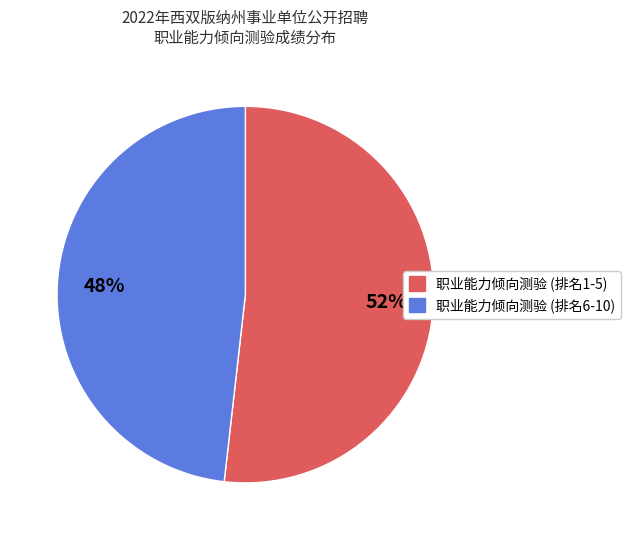

Is there any slice that represents more than half of the pie?

Yes